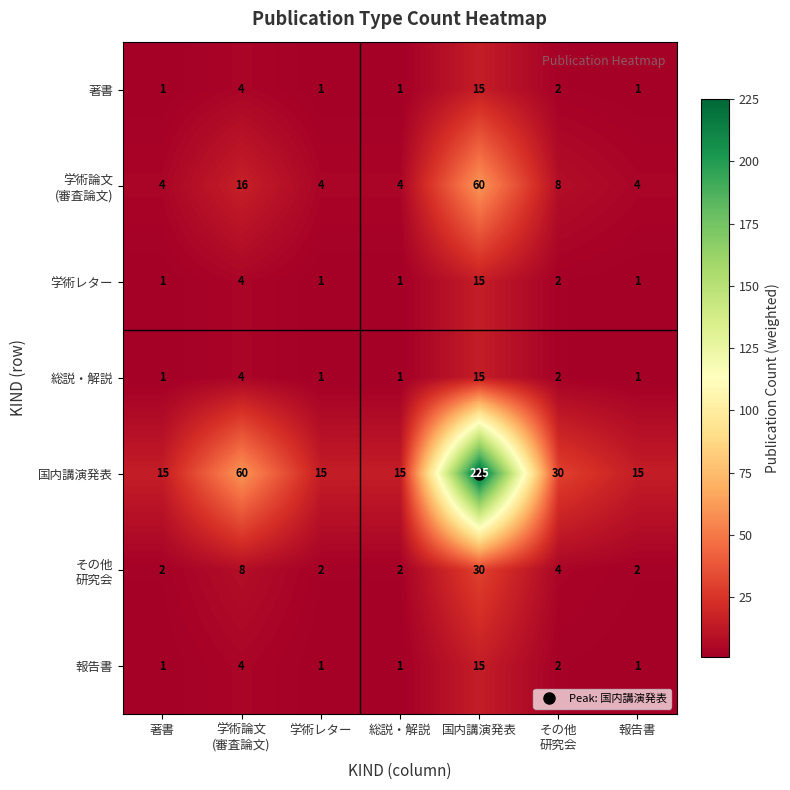

What is the difference between the maximum and minimum values in the 報告書 series?

14